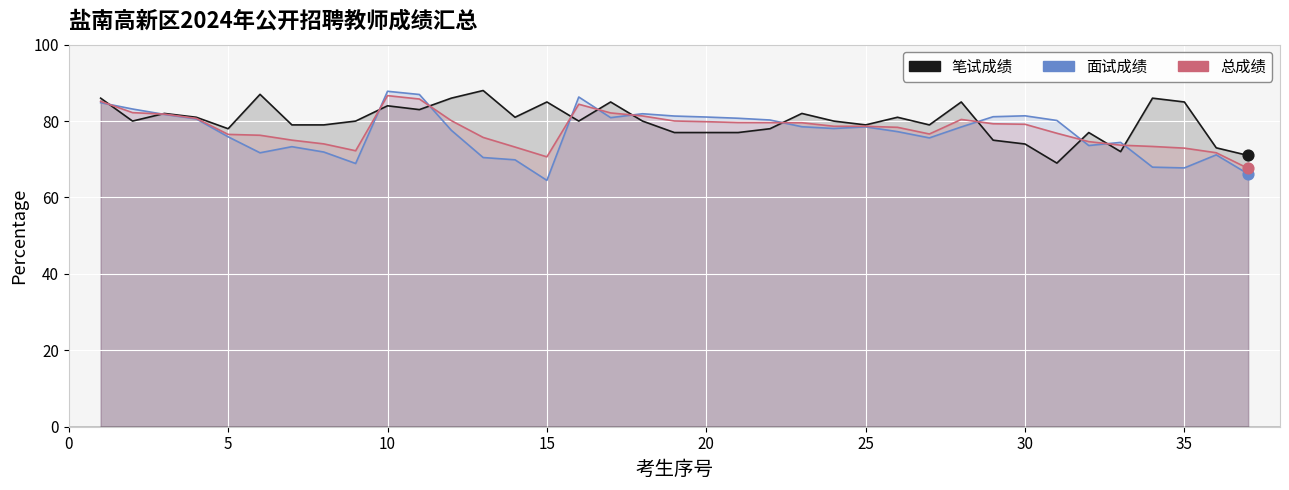

Which series has the largest Y range (max minus min)?

面试成绩